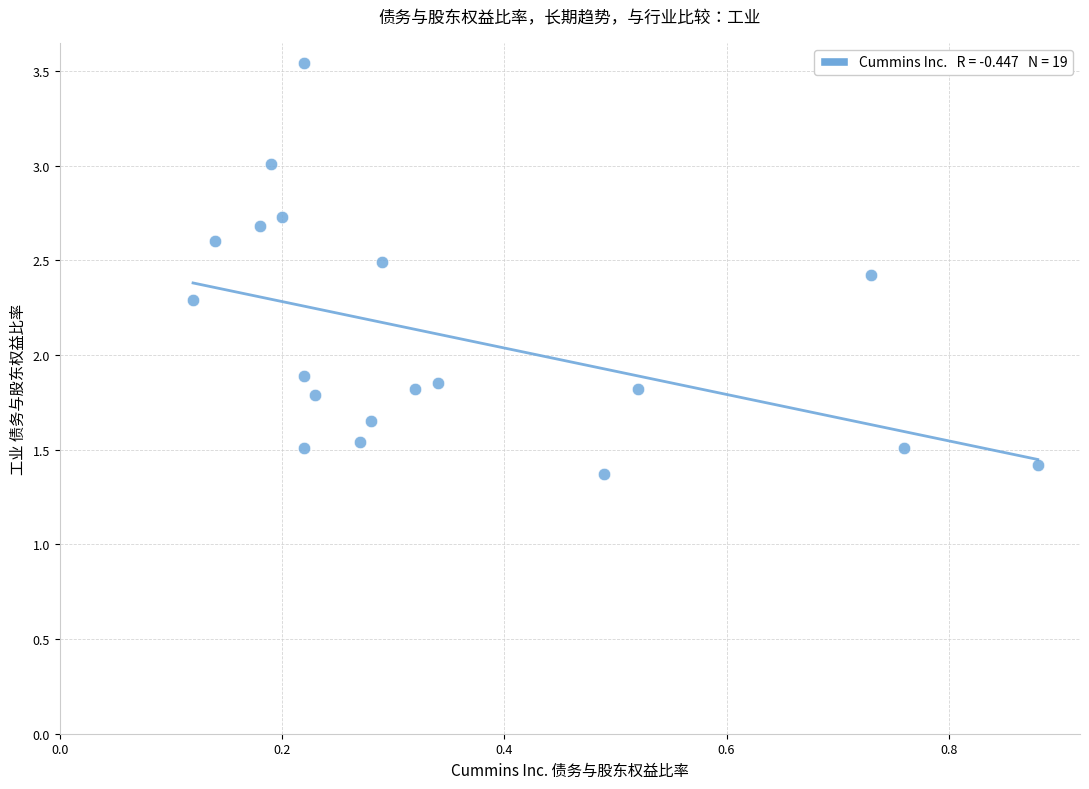

What is the range of X values (max minus min)?

0.8